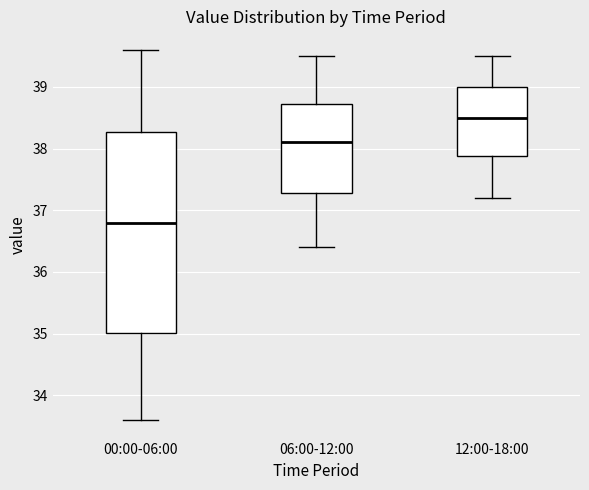

Reading left to right, transcribe this box plot: for each box, give where its median line is, the range the box spans, and where its two whiskers end, as read against the y-axis. The values are not printed on the chart, so give them approximately, as read against the axis.

00:00-06:00: median 36.8, box 35.0 to 38.3, whiskers 33.6 to 39.6
06:00-12:00: median 38.1, box 37.3 to 38.7, whiskers 36.4 to 39.5
12:00-18:00: median 38.5, box 37.9 to 39.0, whiskers 37.2 to 39.5